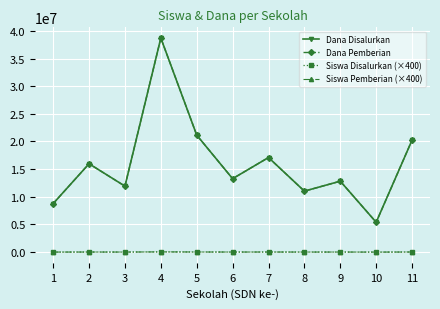

The Siswa Disalurkan (×400) series shows 19444 at 8. True or false?

False